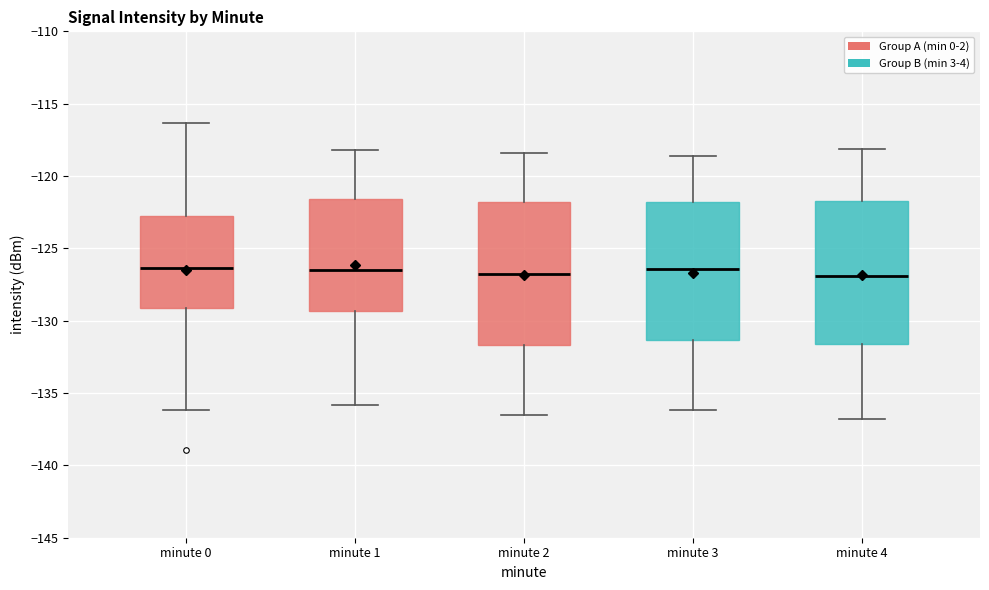

Where does the upper whisker of the box for minute 1 end on the y-axis? The values are not printed on the chart, so give them approximately, as read against the axis.

-118.0